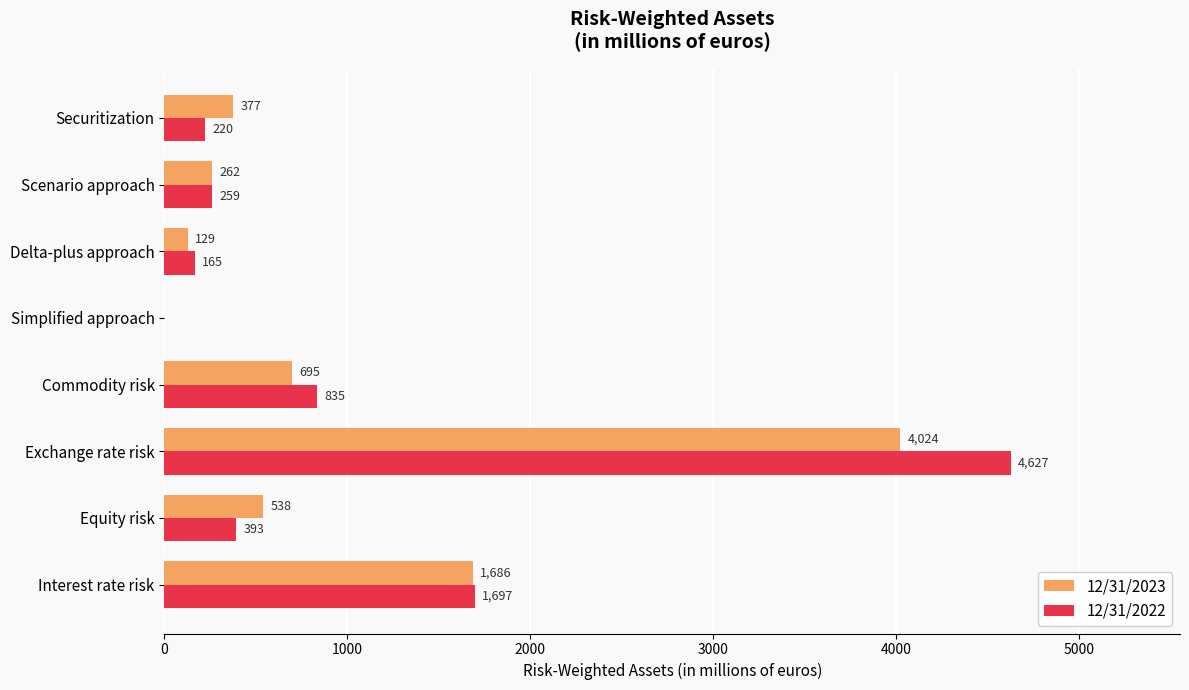

Which series has the largest total across all categories?

12/31/2022